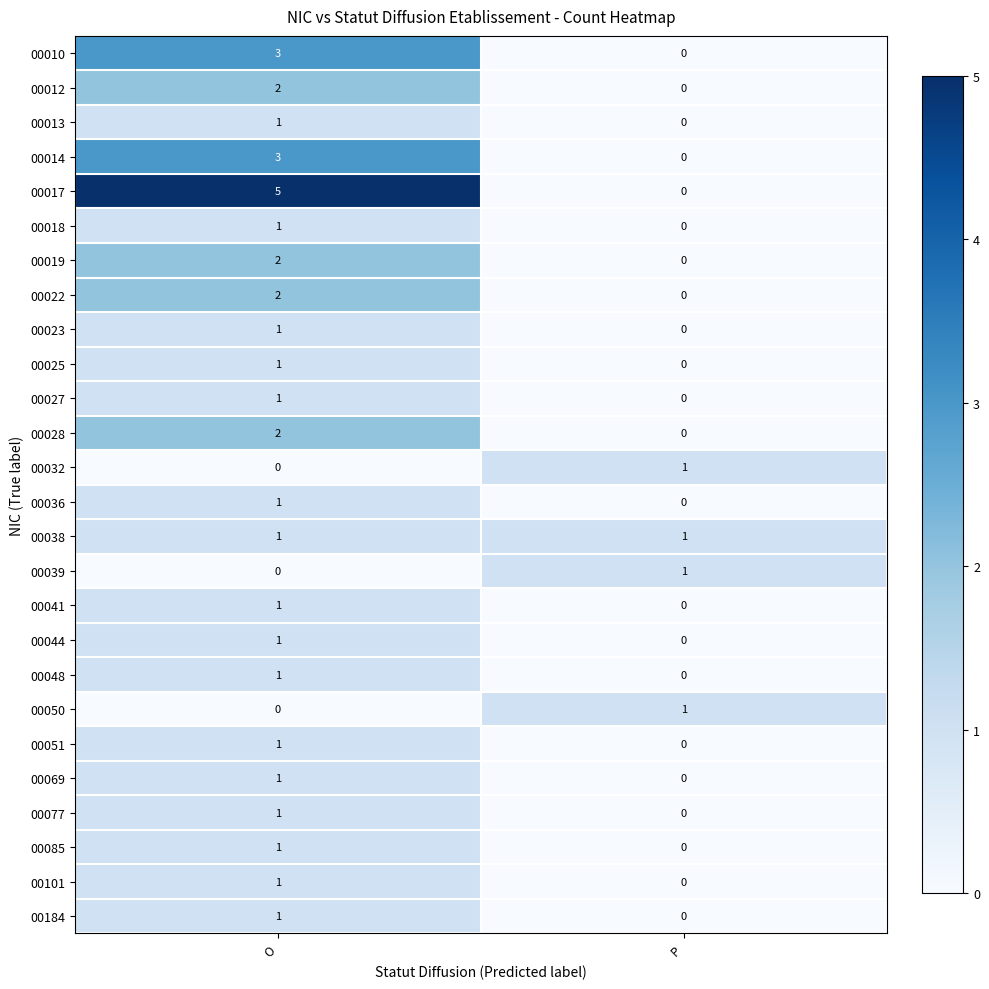

The value of 00010 at P is 0. True or false?

True